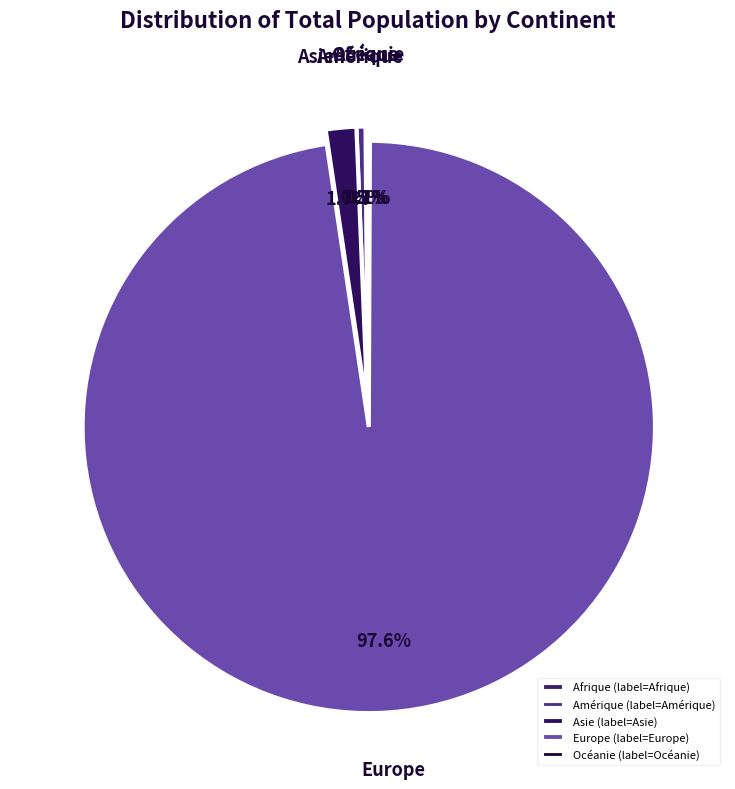

Which has a higher value, Asie or Amérique?

Asie